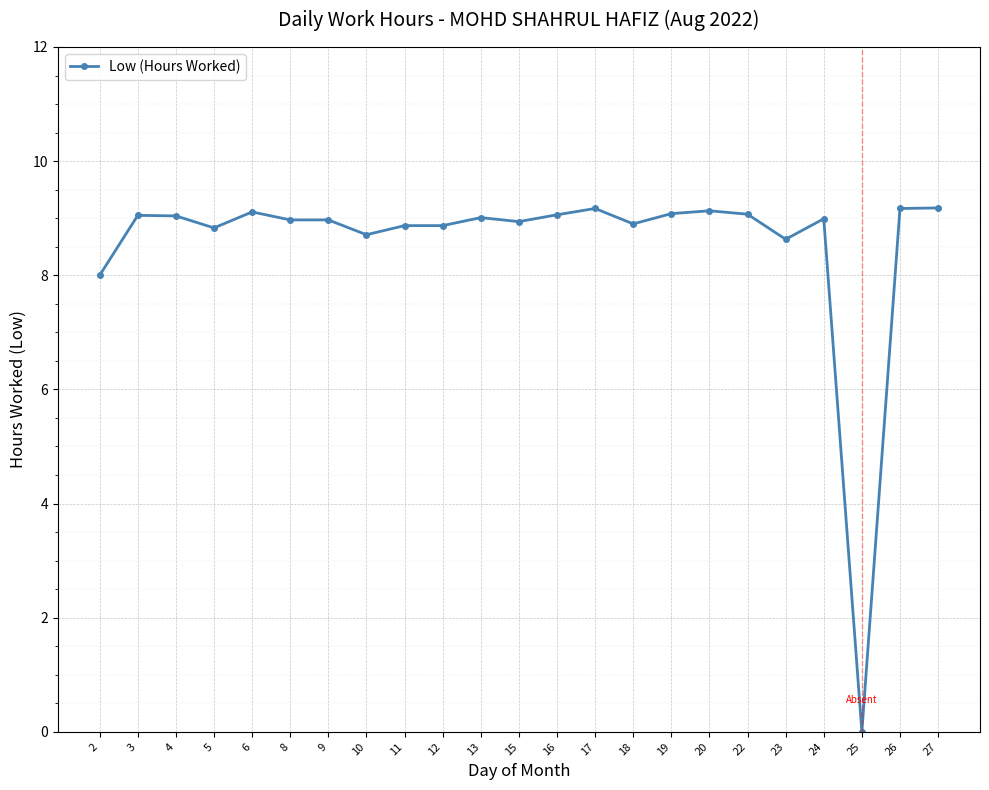

What is the difference between the values at 20 and 9?

0.2